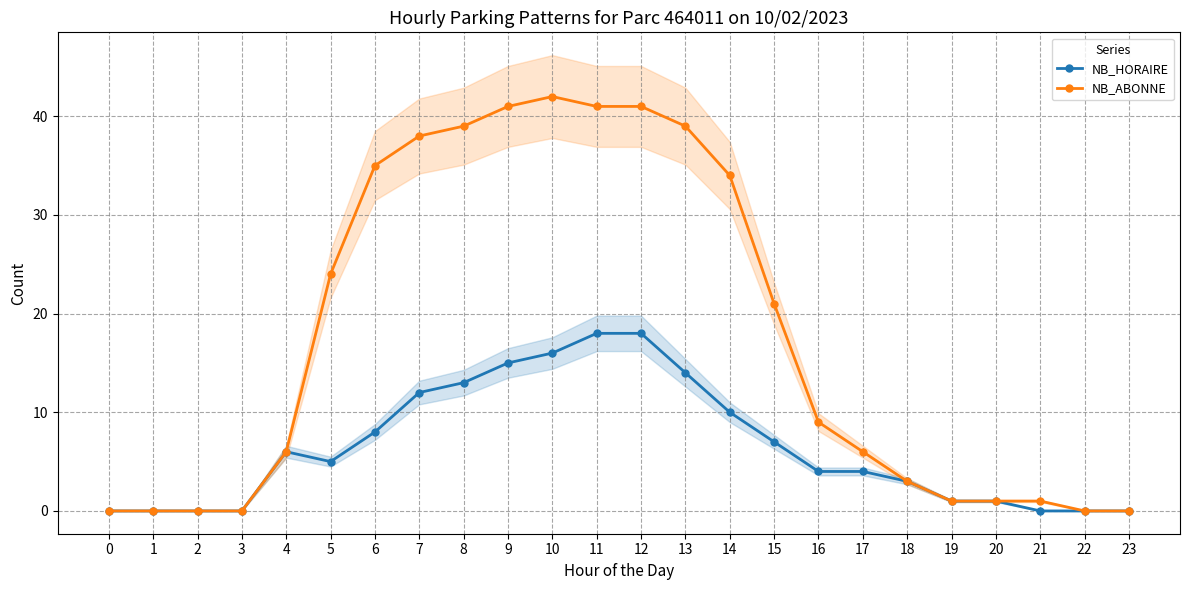

What are all the series names shown in the legend?

NB_HORAIRE, NB_ABONNE